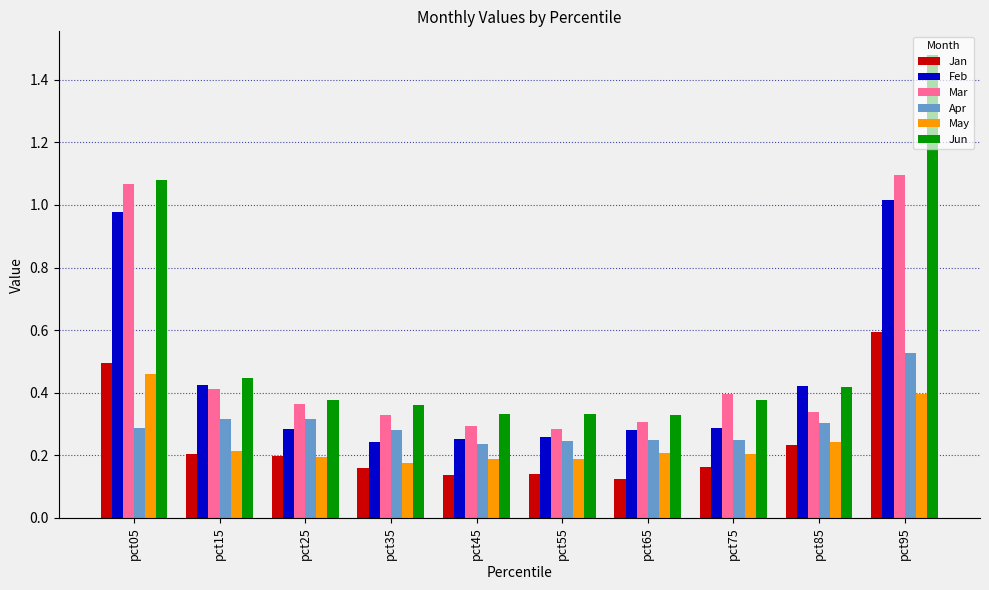

Between pct35 and pct85, which series saw the biggest shift?

Feb